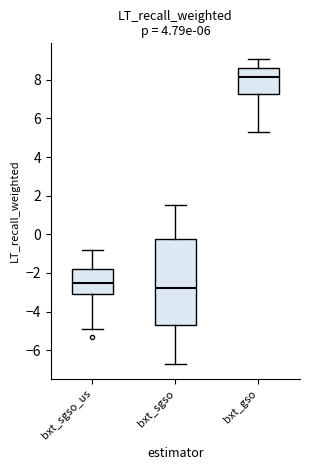

Where is the lower edge of the box for bxt_gso on the y-axis? The values are not printed on the chart, so give them approximately, as read against the axis.

7.2